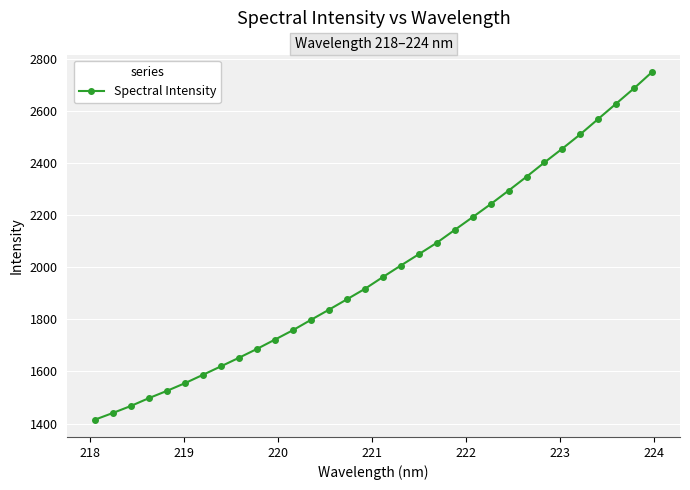

What is the greatest value displayed?

2751.2